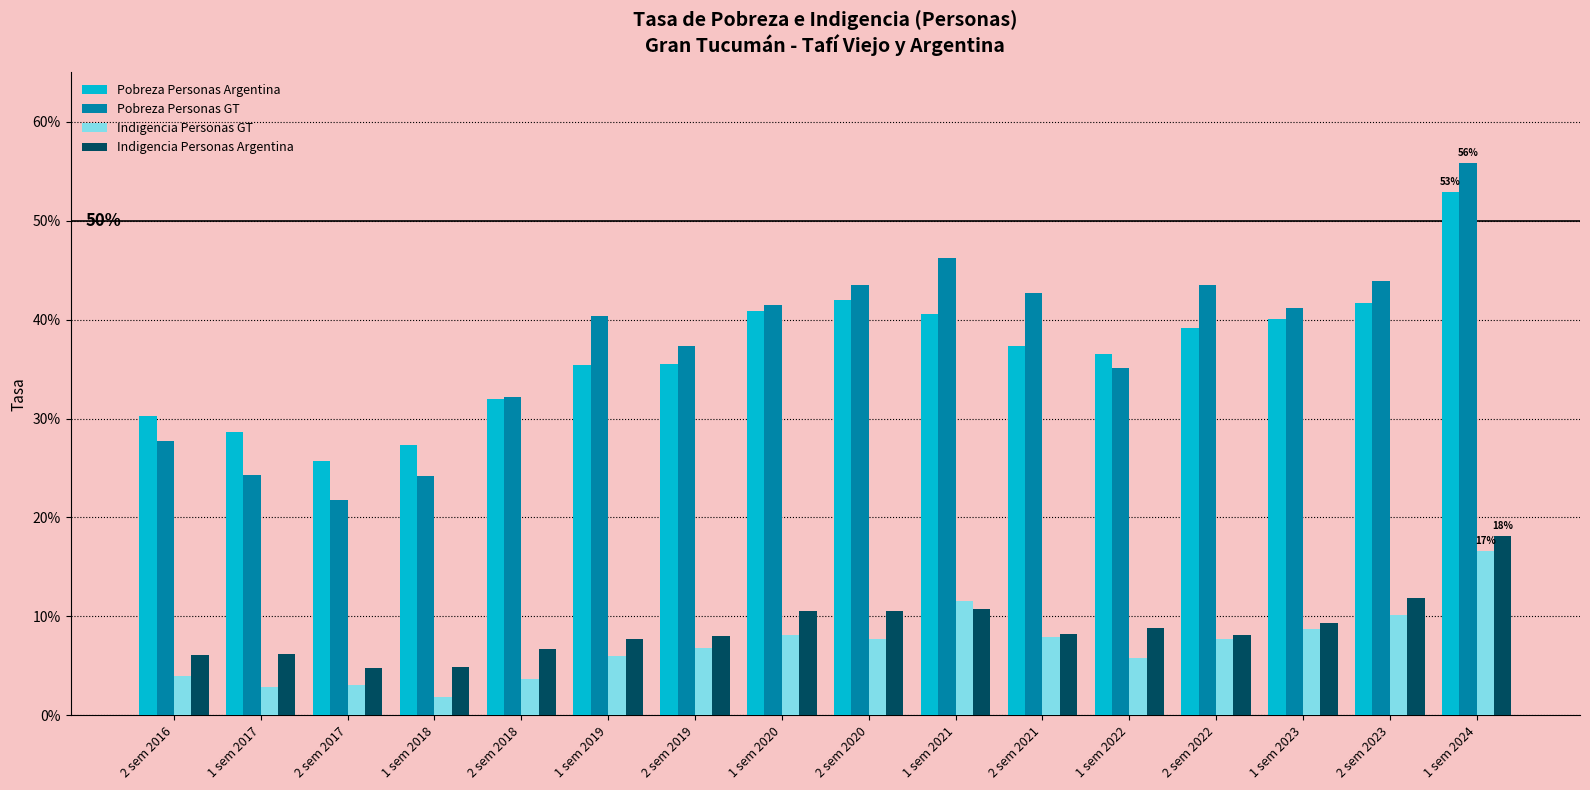

What are all the series names shown in the legend?

Pobreza Personas Argentina, Pobreza Personas GT, Indigencia Personas GT, Indigencia Personas Argentina